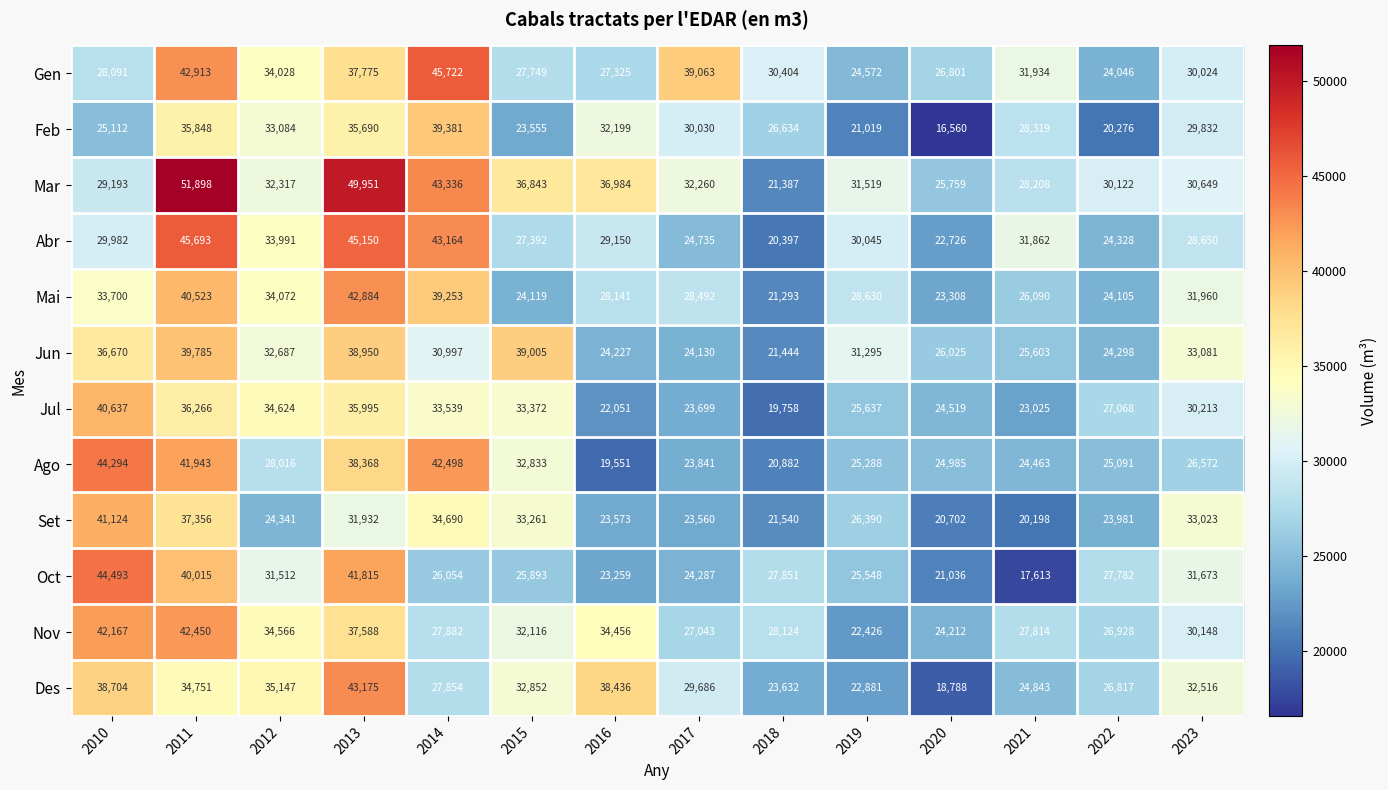

How many data points does each series have?

14